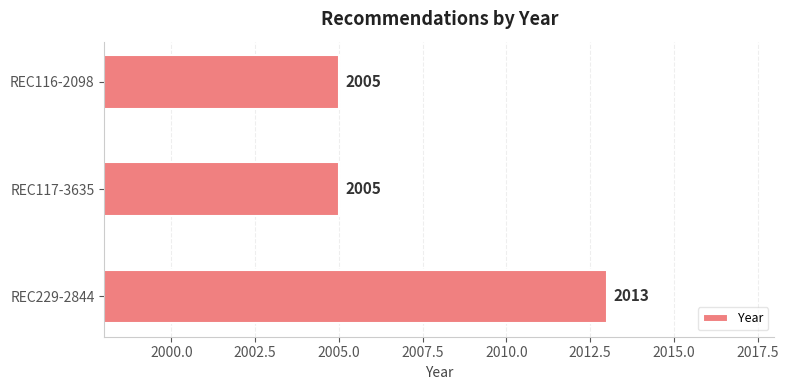

Approximately how many times larger is the value at REC117-3635 compared to REC116-2098?

1.0